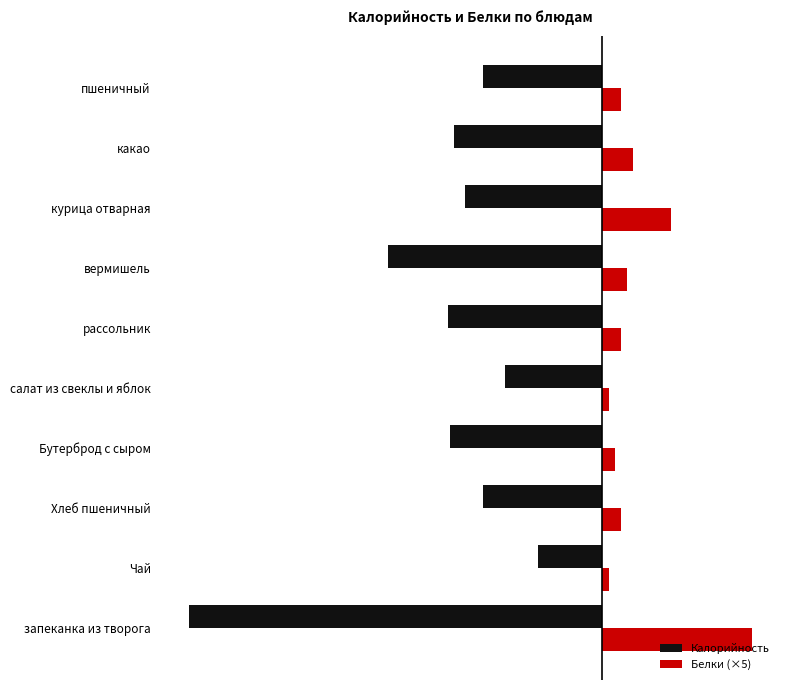

Reading left to right, list all the values displayed in this chart.

Калорийность: -332.0	-52.0	-96.0	-122.2	-78.0	-124.0	-171.9	-110.0	-119.0	-96.0
Белки (×5): 120.0	5.0	15.0	10.0	5.0	15.0	20.0	55.0	25.0	15.0